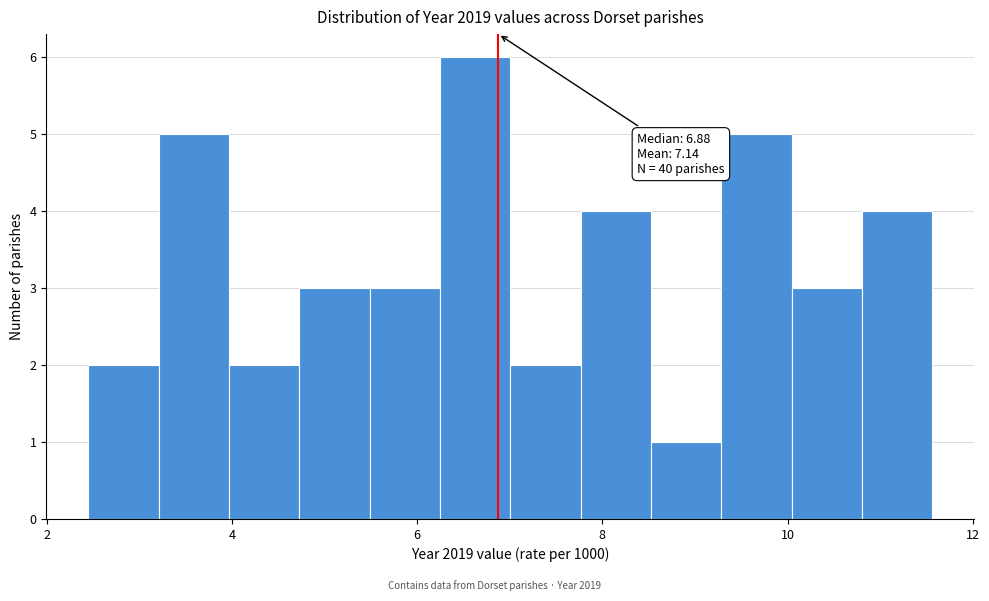

Read against the x-axis, roughly where is the centre of the tallest bar?

6.6